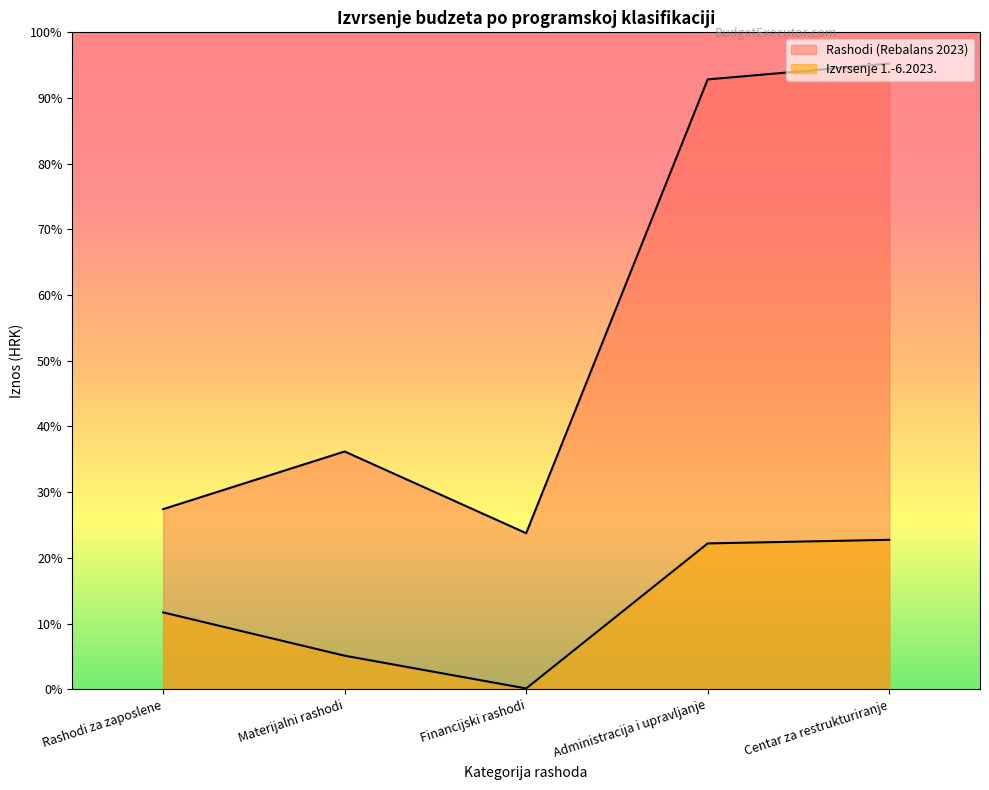

True or false: Izvrsenje 1.-6.2023. and Rashodi (Rebalans 2023) intersect in this chart.

False